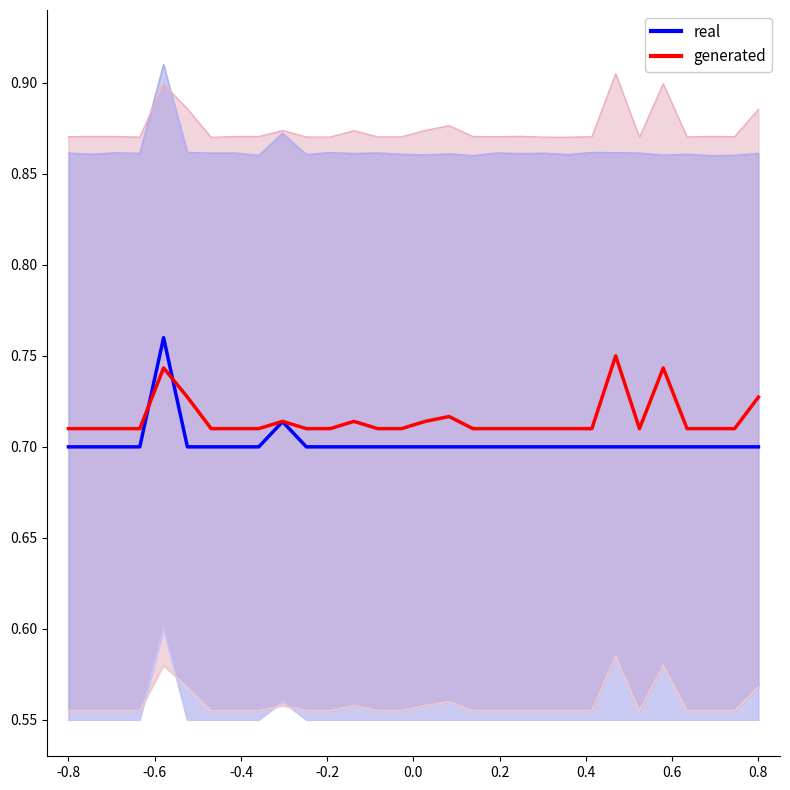

Does the chart display data point markers on the line(s)?

No